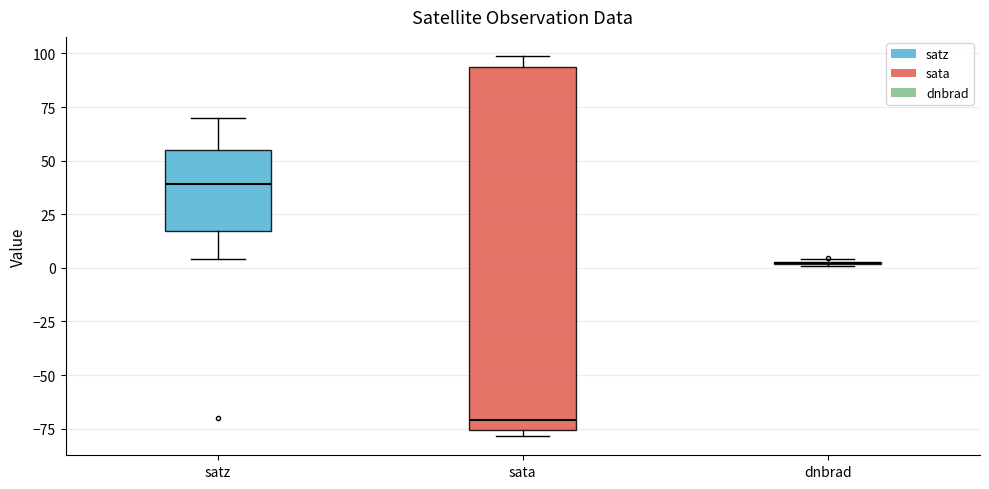

Reading left to right, read every box against the y-axis: the position of its median line, the range the box covers, and the ends of its whiskers. The values are not printed on the chart, so give them approximately, as read against the axis.

satz: median 40, box 15 to 55, whiskers 5 to 70
sata: median -70, box -75 to 95, whiskers -80 to 100
dnbrad: box collapsed to a line at 0, whiskers 0 to 5